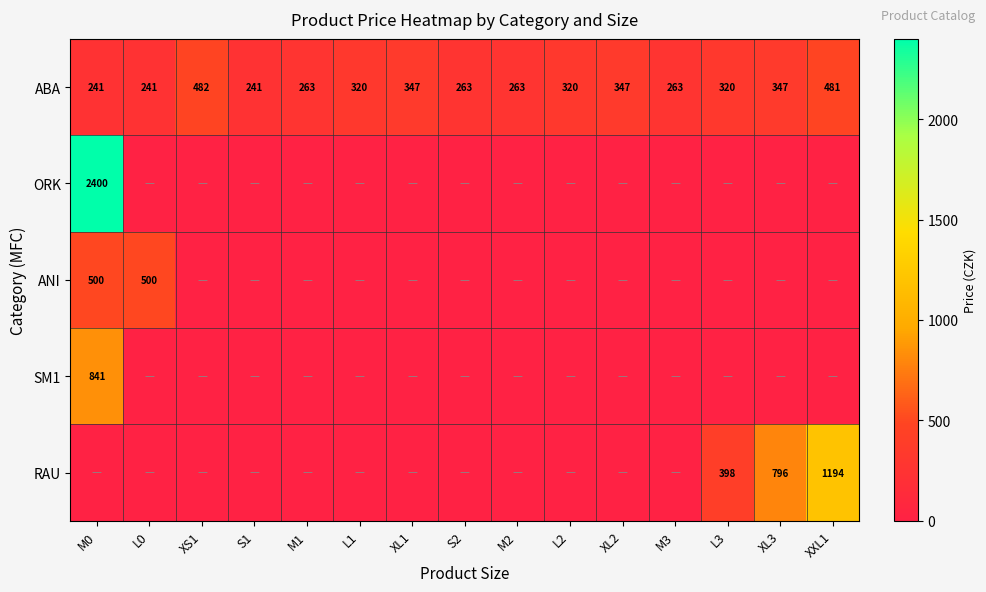

What is the approximate value of ABA at XS1?

482